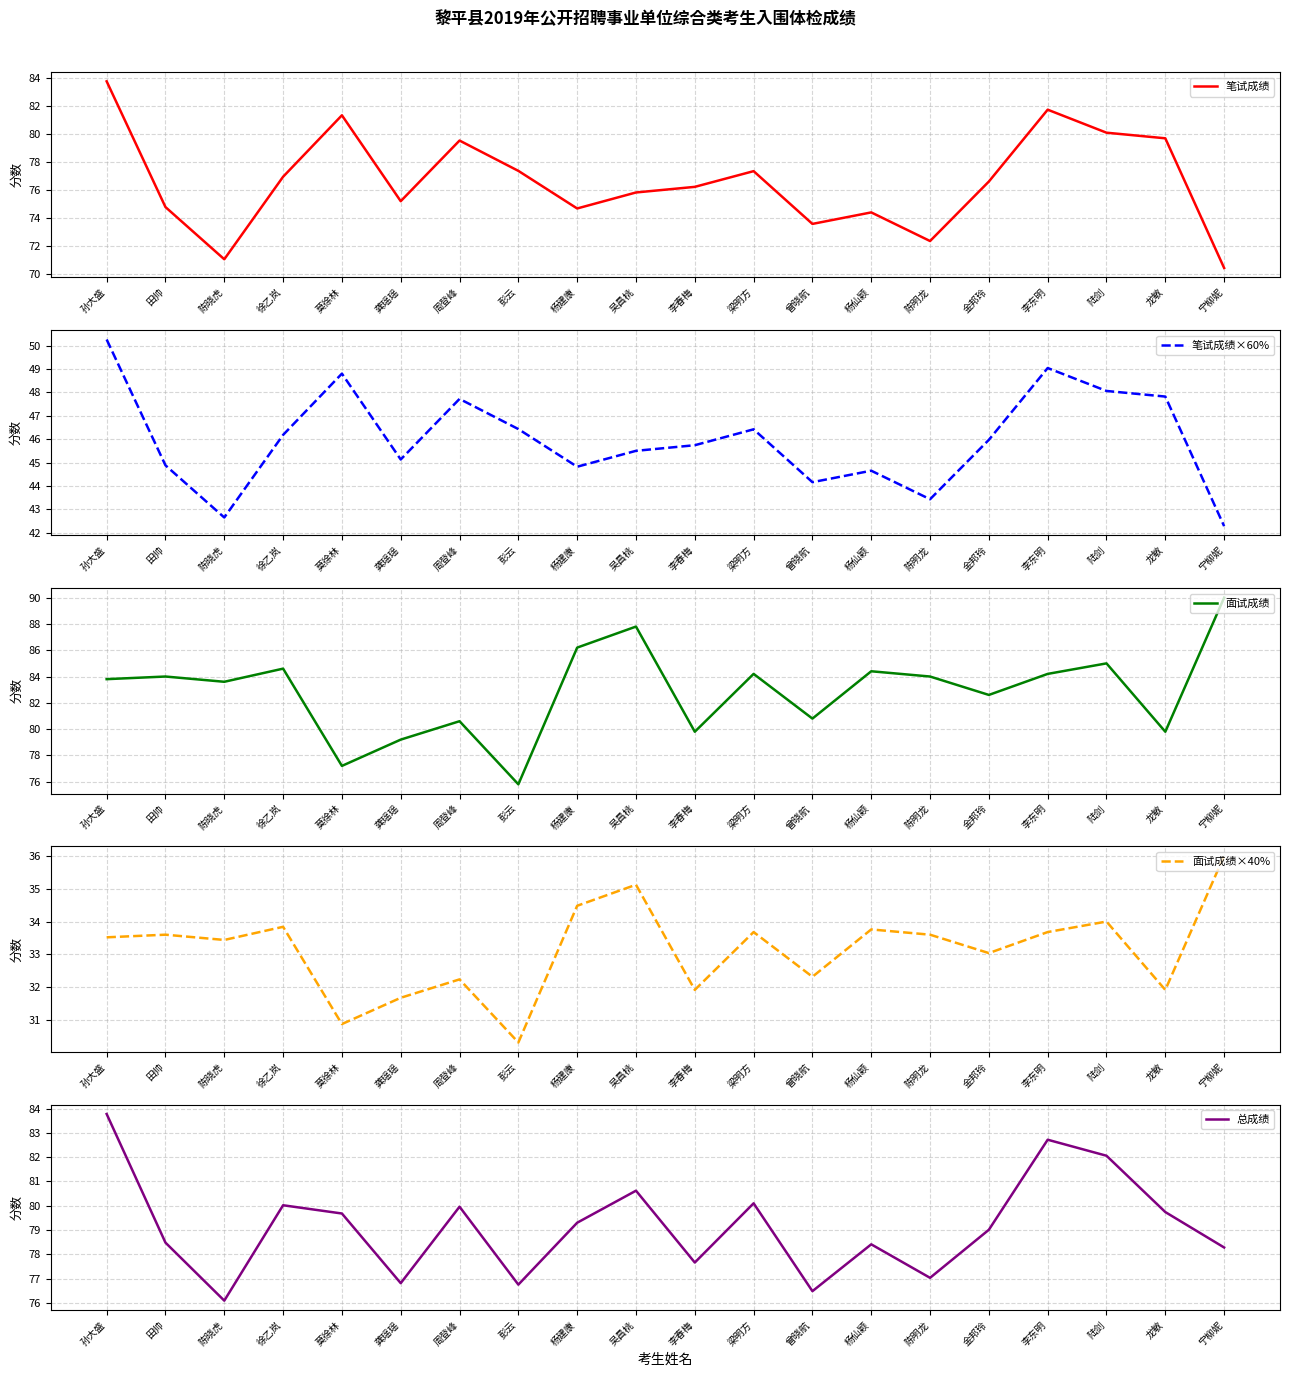

At which category does 笔试成绩×60% reach its first local valley?

陈晓虎